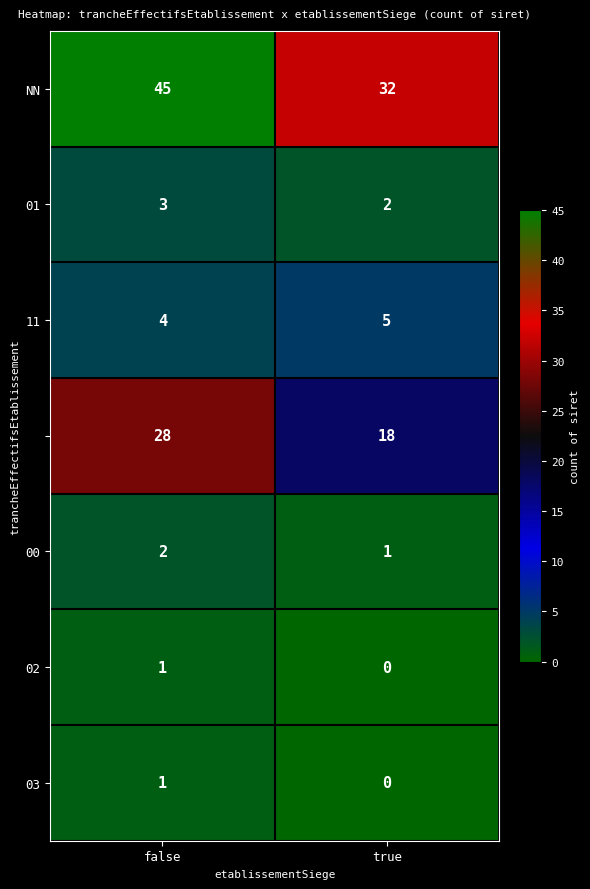

At which category is the sum across all series the highest?

false